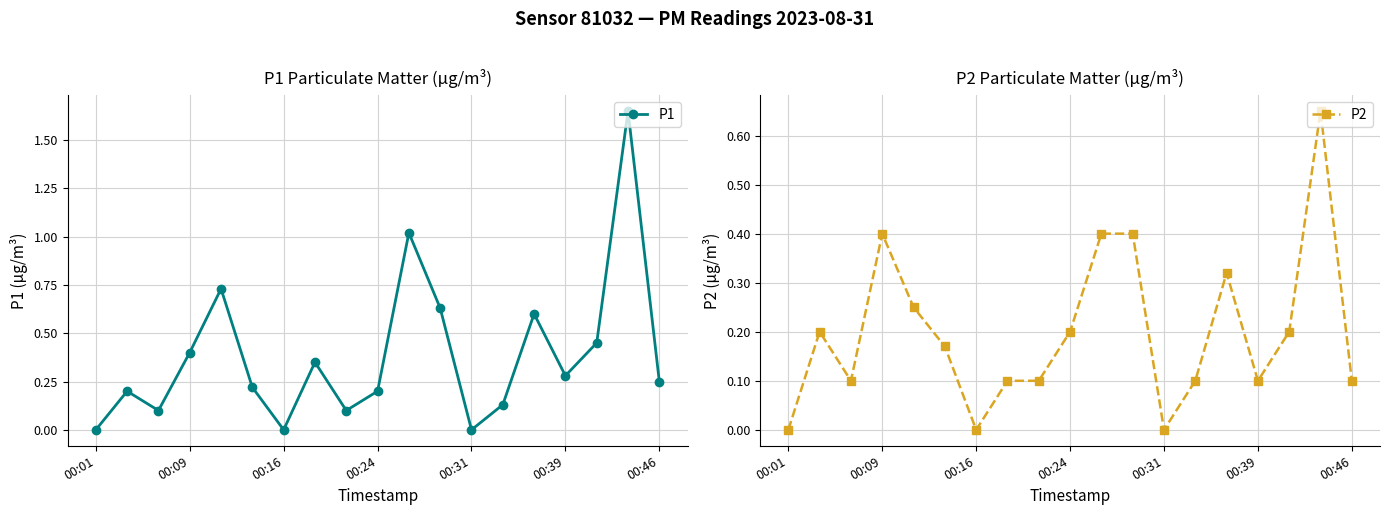

How many lines are shown in the chart?

2